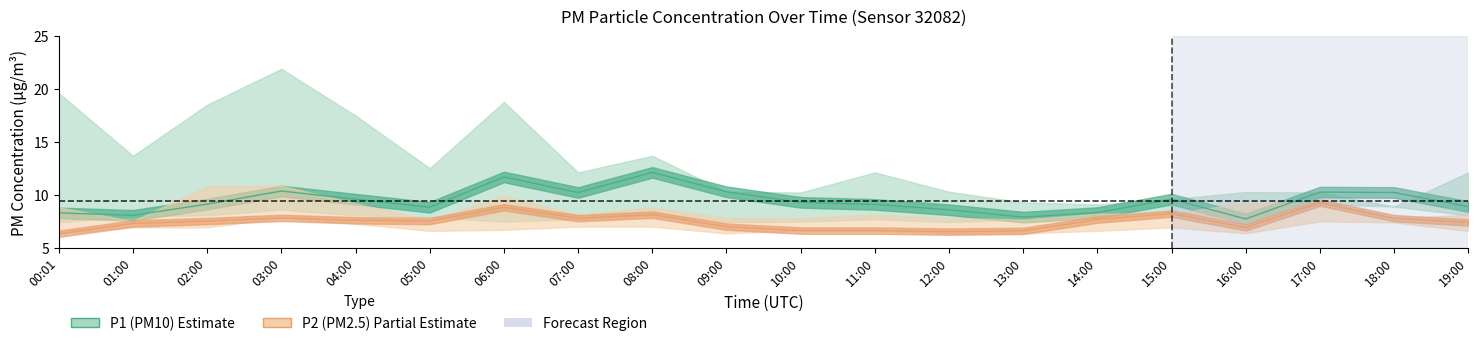

Reading left to right, transcribe all the data shown in this chart.

P1 (PM10): 8.3	8.1	9.1	10.4	9.6	8.8	11.7	10.2	12.1	10.3	9.3	9.1	8.6	7.9	8.3	9.6	7.7	10.3	10.2	8.9
P2 (PM2.5): 6.3	7.3	7.5	7.8	7.6	7.5	8.8	7.8	8.1	7.0	6.6	6.6	6.5	6.6	7.7	8.2	6.9	9.3	7.8	7.4